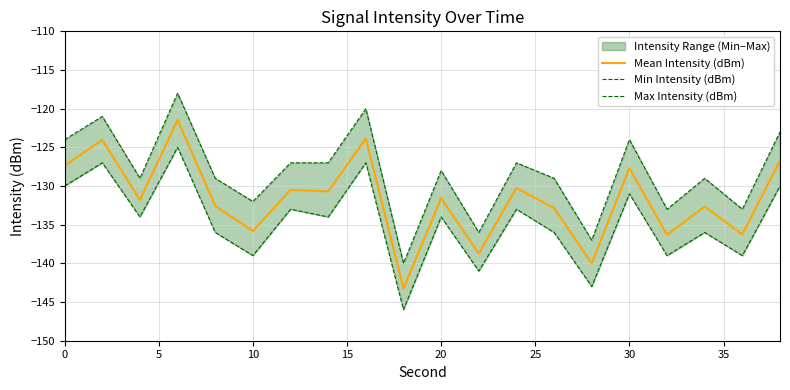

What is the lowest value of the Mean Intensity (dBm) series?

-143.2